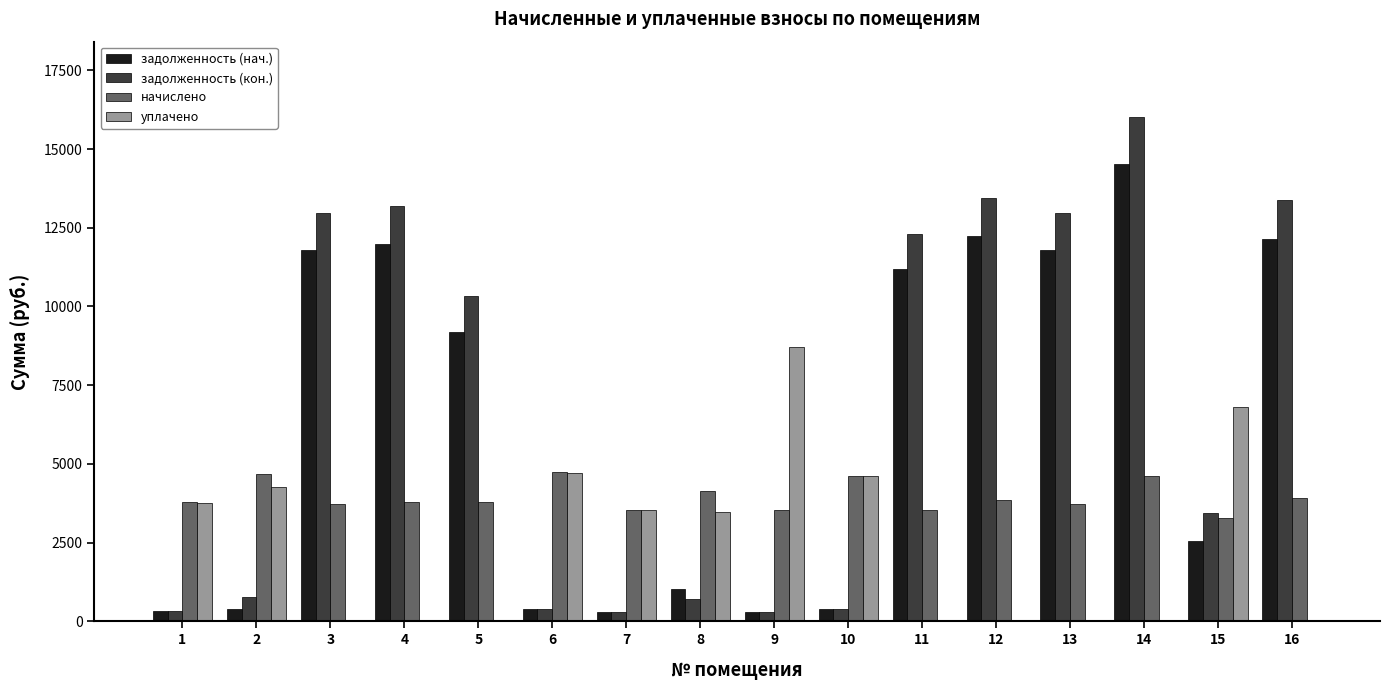

The value of начислено at 16 is 1737.3. True or false?

False